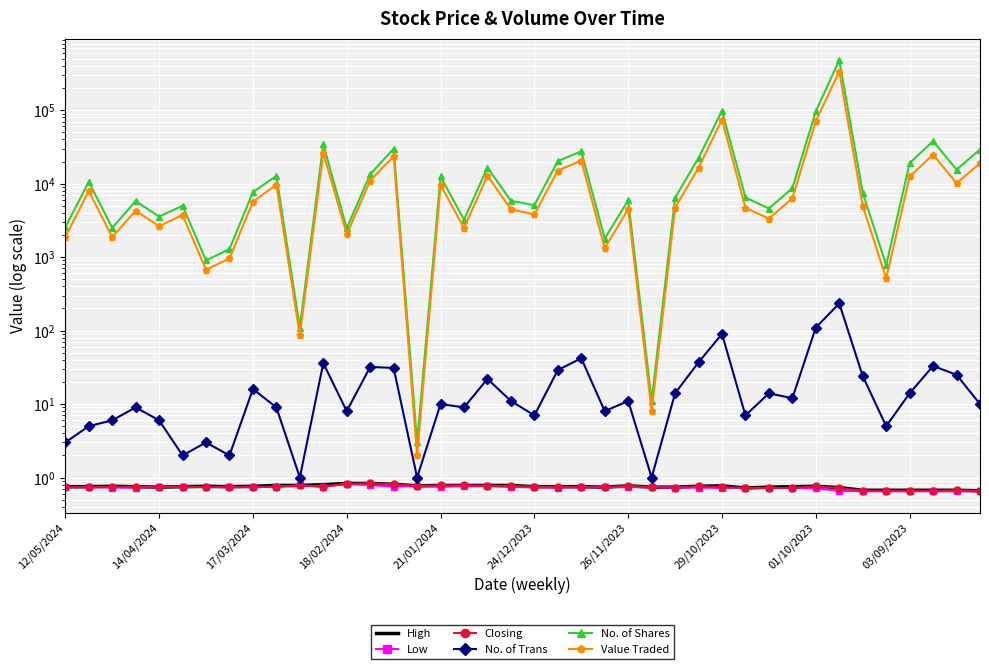

How many values in the No. of Trans series exceed 11?

18